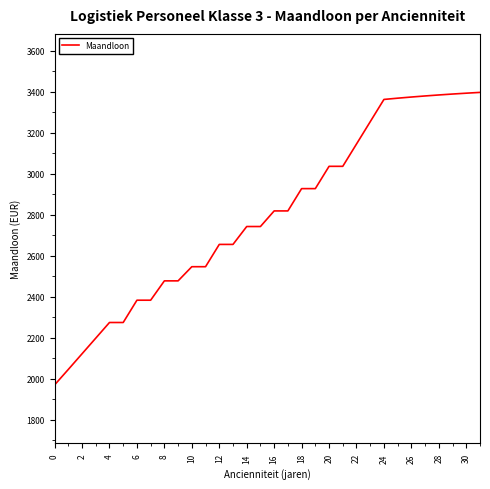

What is the difference between the maximum and minimum values?

1427.6